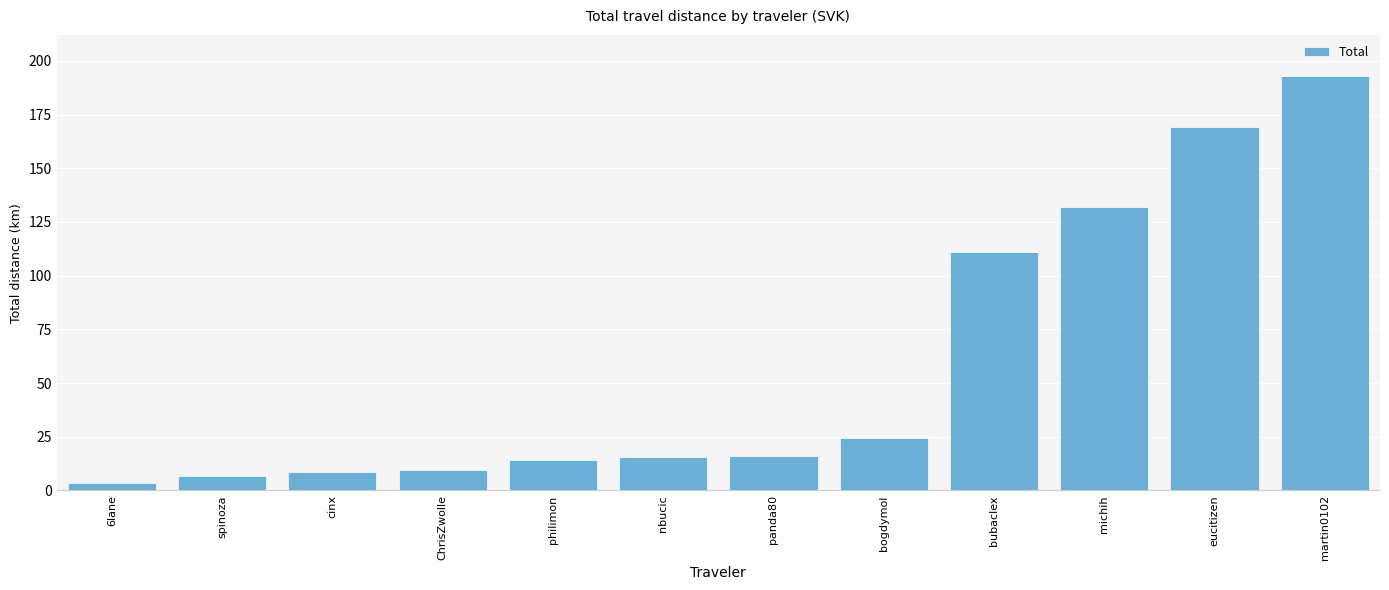

What is the label of the 12th bar from the left?

martin0102